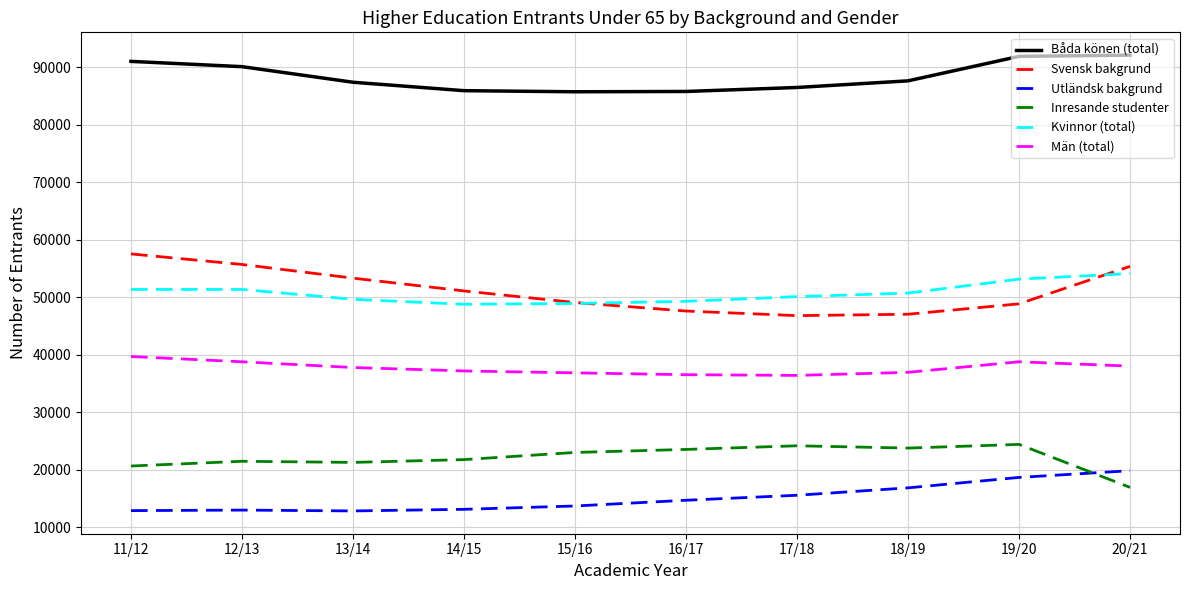

How many series are shown in this chart?

6